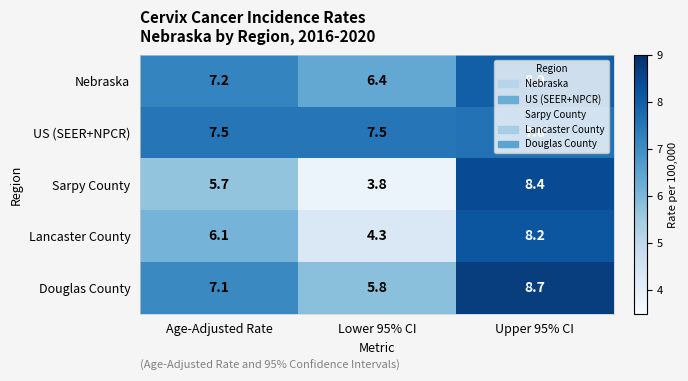

At how many categories does at least one series exceed 6?

3